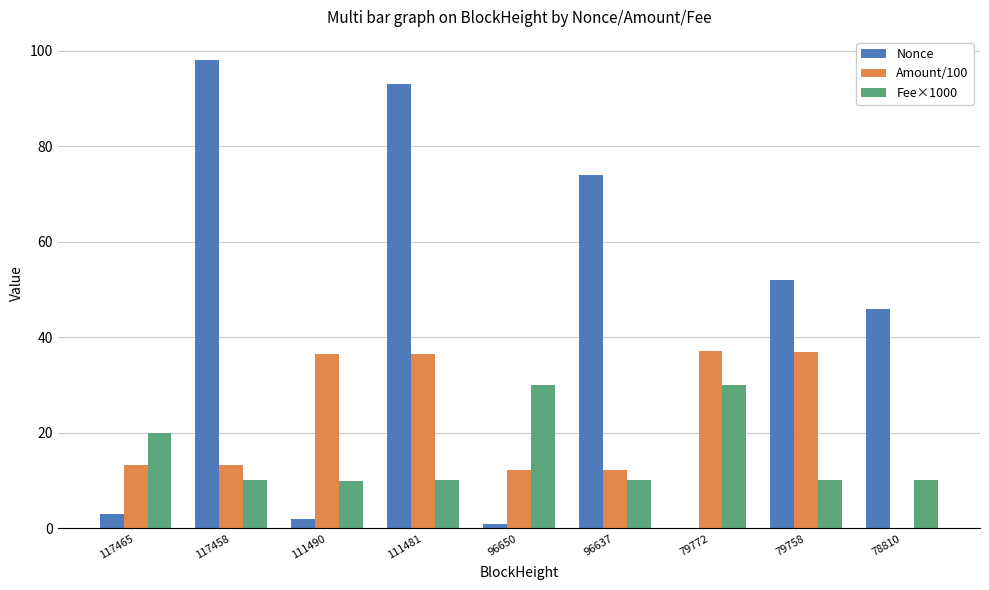

What is the greatest value displayed?

98.0